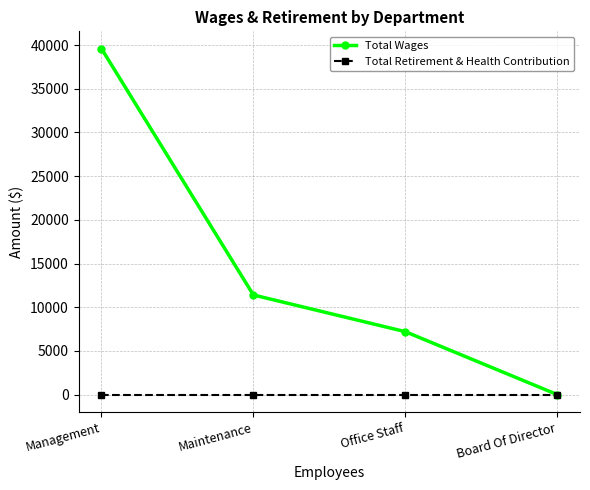

Rank the series by their average value, from lowest to highest.

Total Retirement & Health Contribution, Total Wages